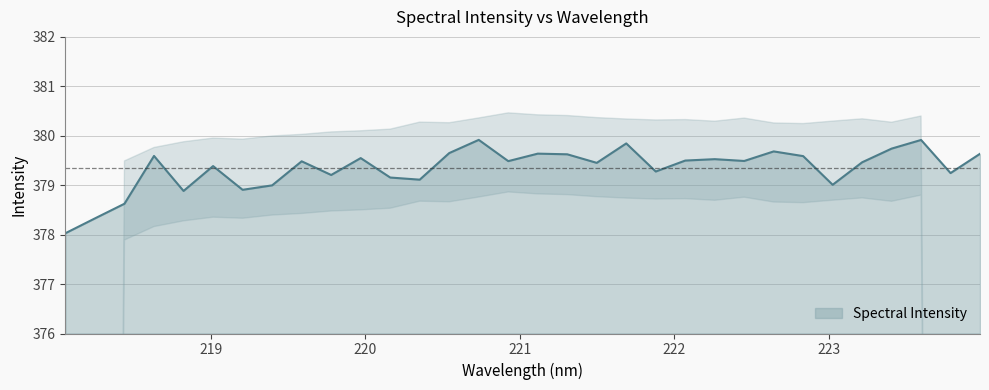

What is the highest value of the Spectral Intensity series?

379.9